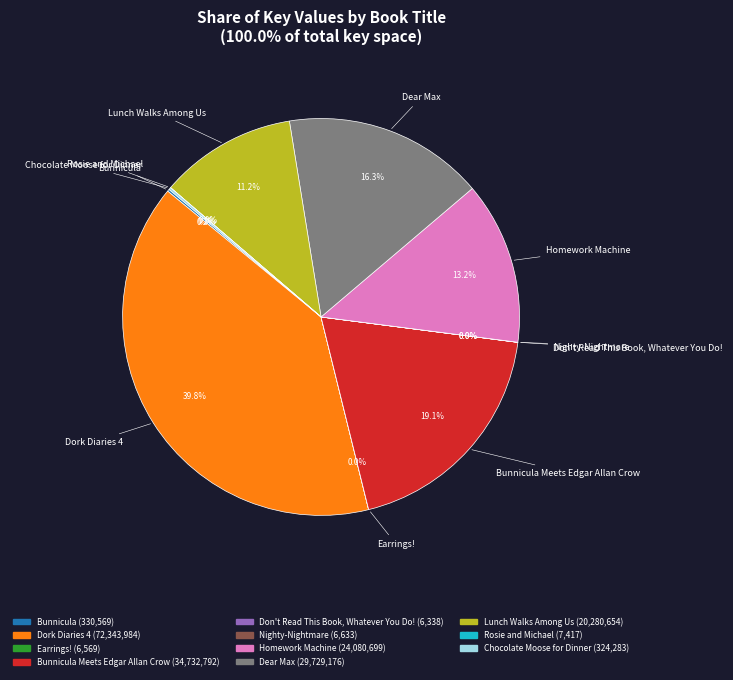

Is there a majority slice in this chart?

No